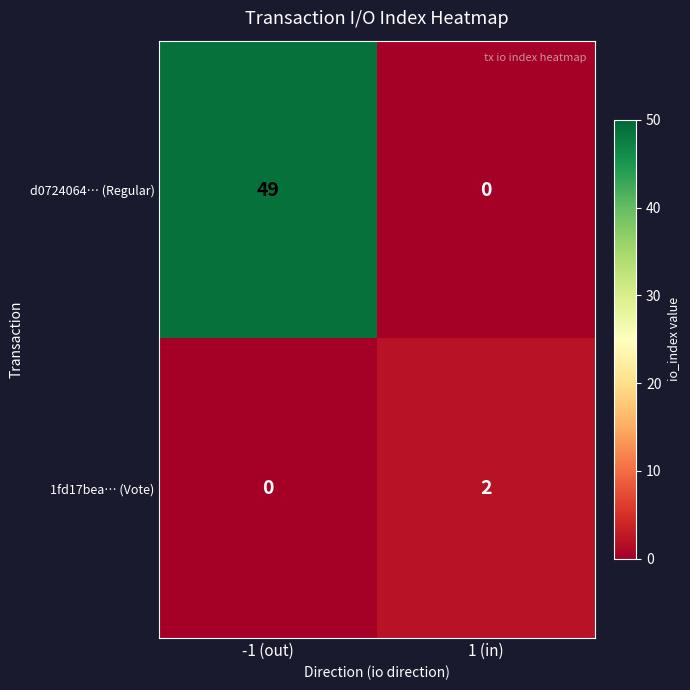

Which series has the largest total across all categories?

d0724064… (Regular)